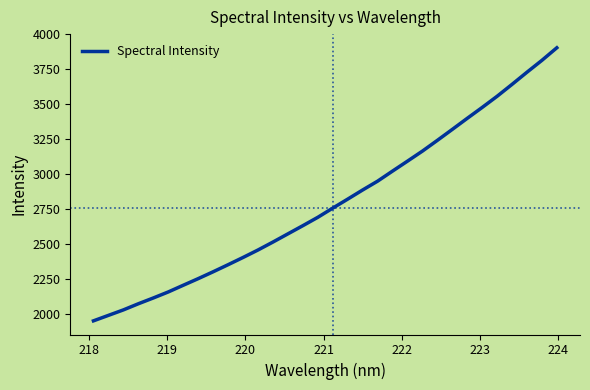

What is the minimum value shown in the chart?

1952.8